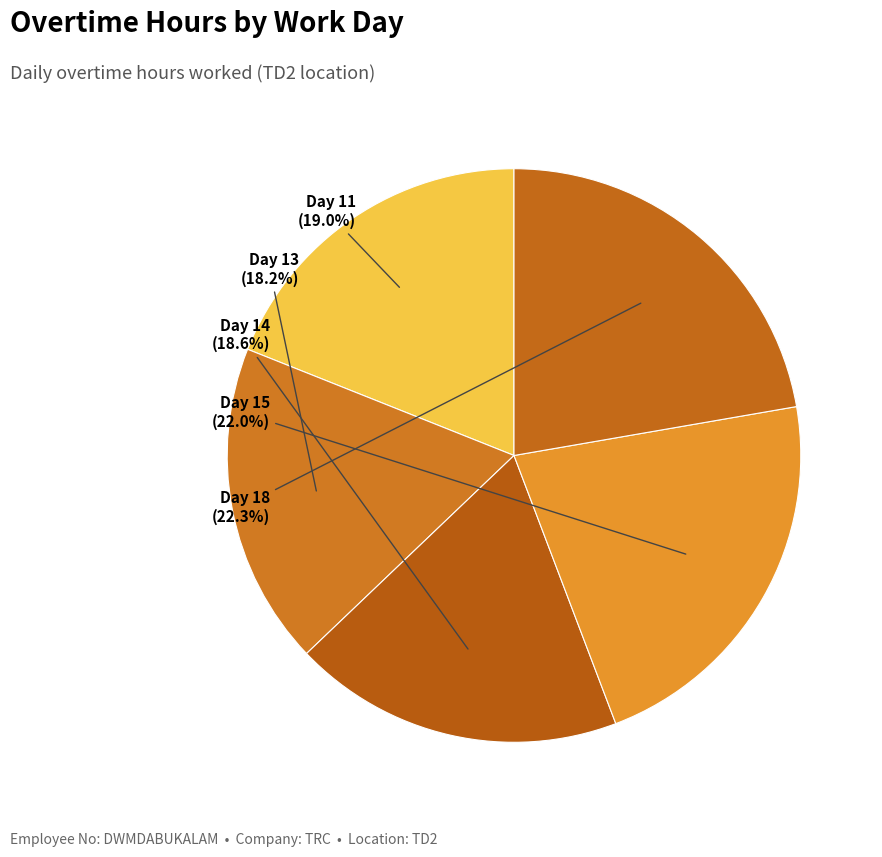

To the nearest percent, what portion does Day 11 represent?

19%